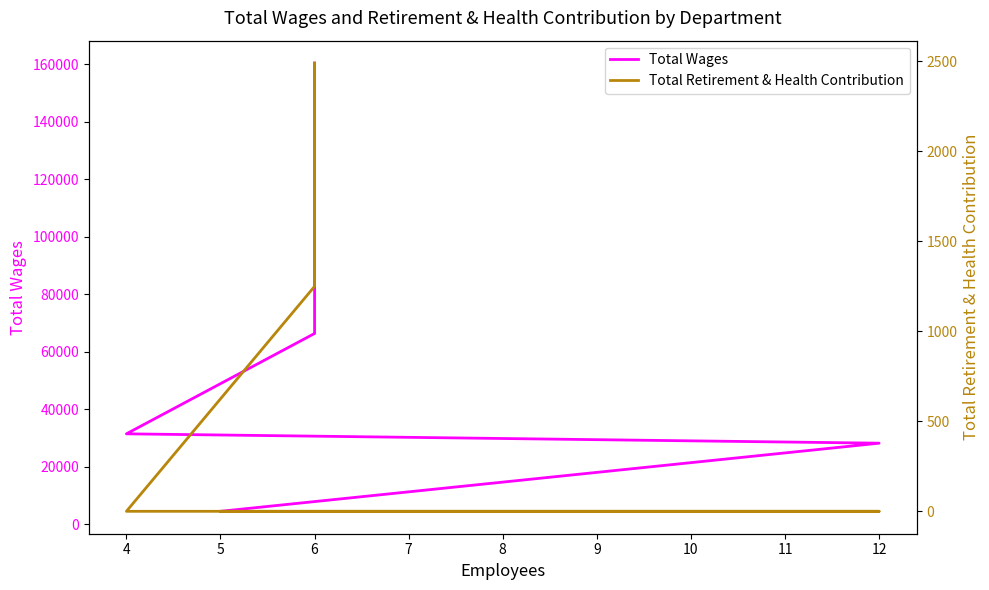

True or false: Total Wages and Total Retirement & Health Contribution intersect in this chart.

False